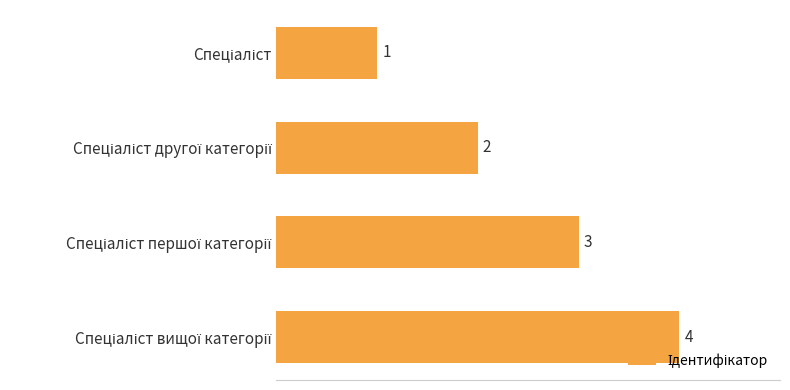

Count the values in the range 2 to 4.

3